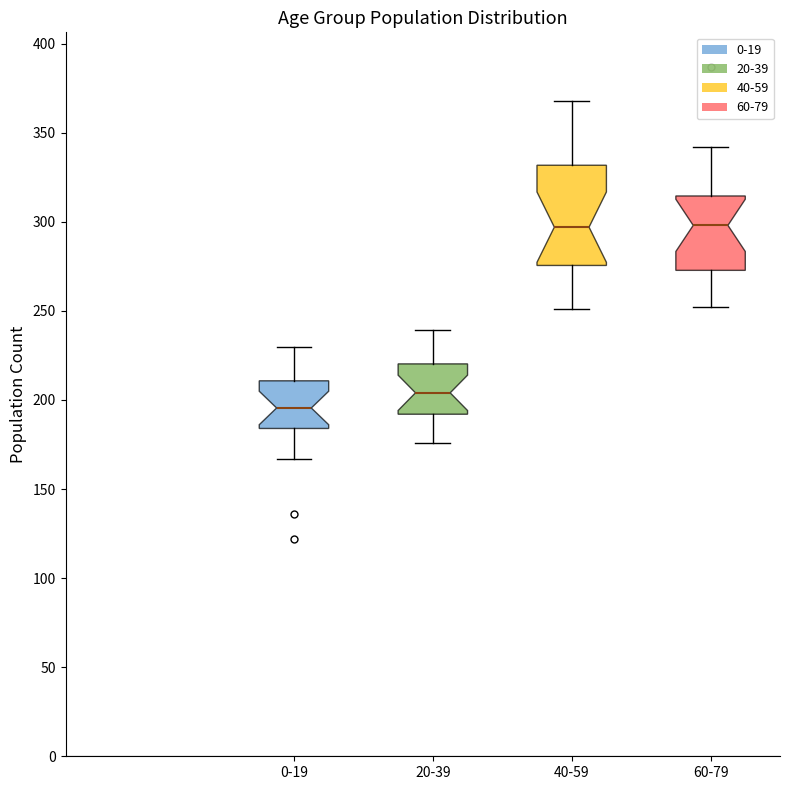

Reading left to right, read every box against the y-axis: the position of its median line, the range the box covers, and the ends of its whiskers. The values are not printed on the chart, so give them approximately, as read against the axis.

0-19: median 195, box 185 to 210, whiskers 165 to 230
20-39: median 205, box 190 to 220, whiskers 175 to 240
40-59: median 295, box 275 to 330, whiskers 250 to 370
60-79: median 300, box 275 to 315, whiskers 250 to 340